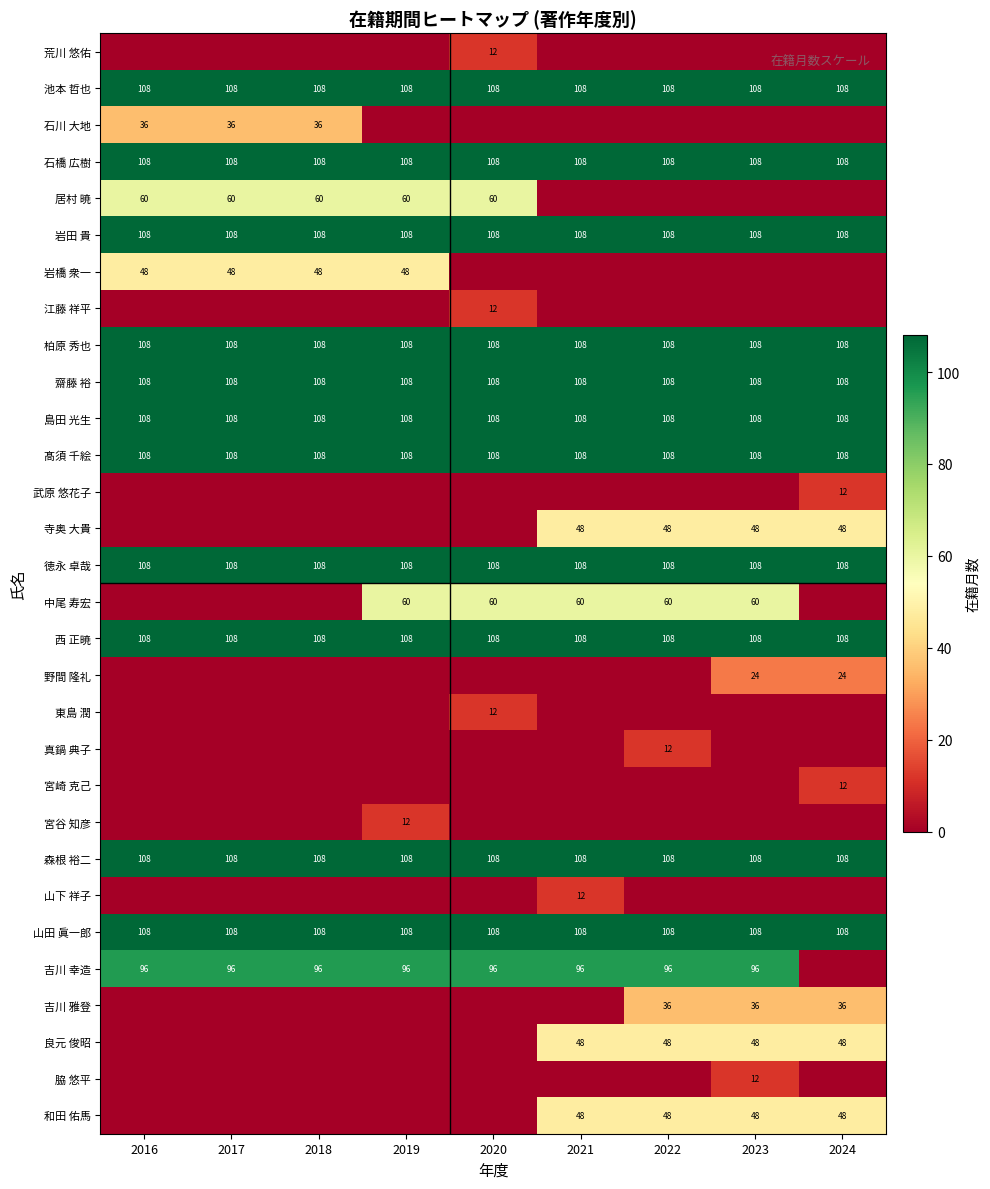

What is the difference between the highest and lowest values at 2023?

108